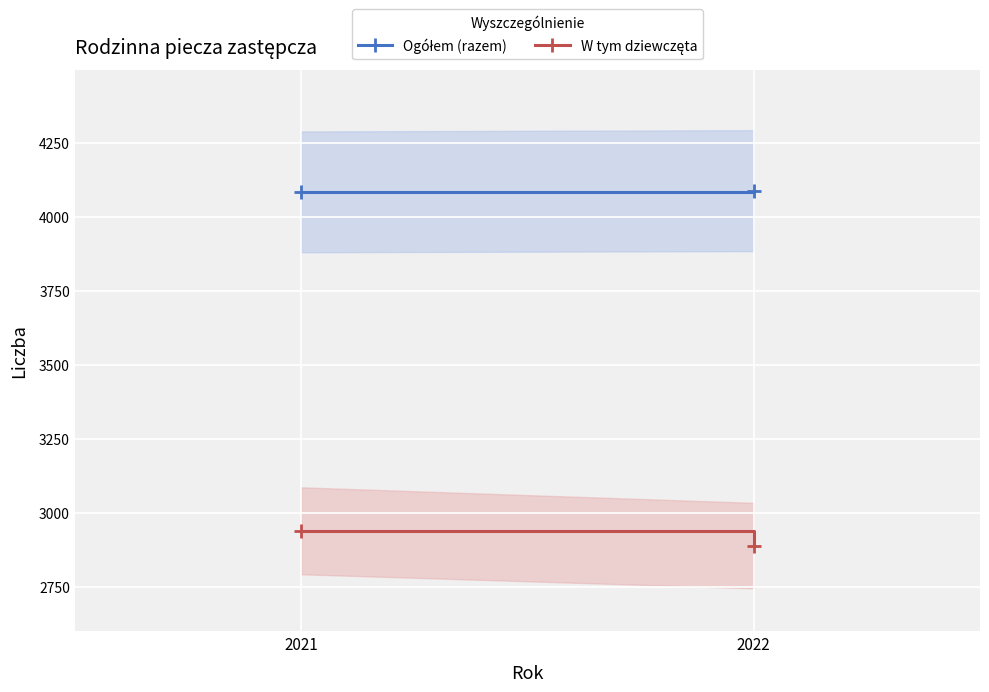

Which series has the widest spread of values?

W tym dziewczęta